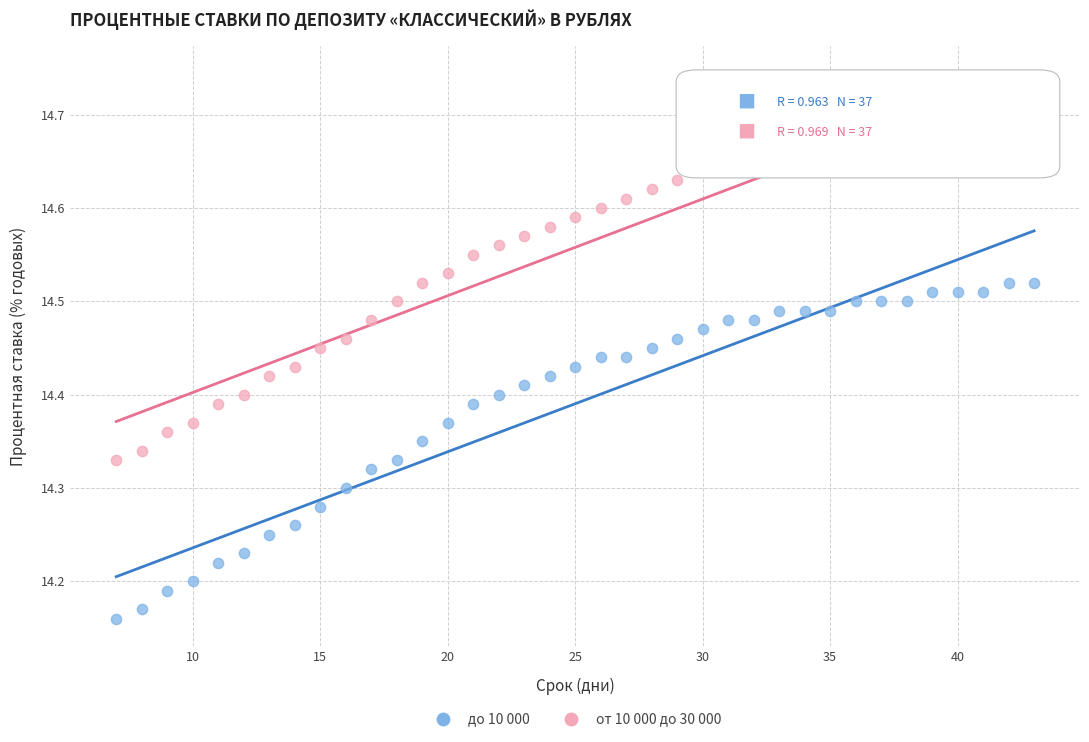

Across all data points, what is the range of X values (max minus min)?

36.0